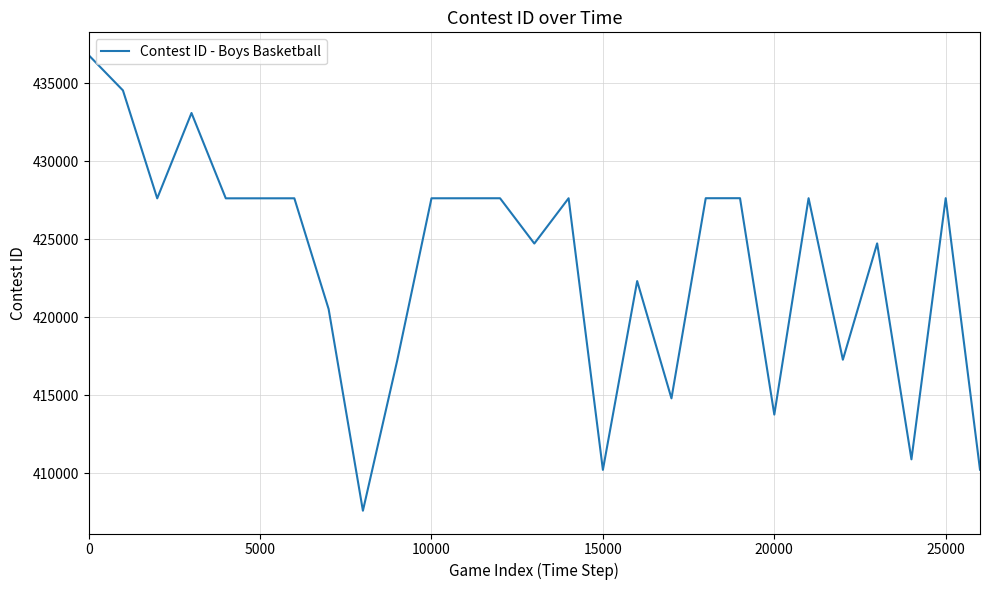

What is the difference between the maximum and minimum values?

29198